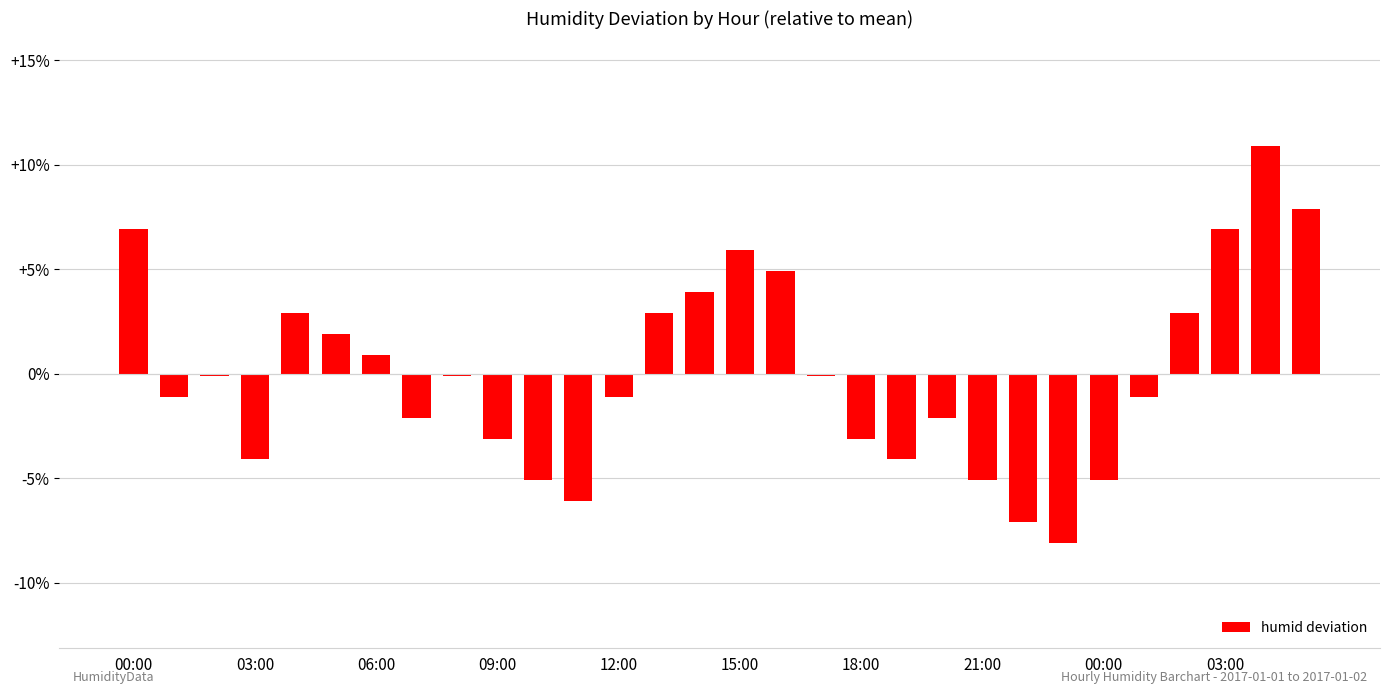

What is the difference between the maximum and minimum values?

19.0